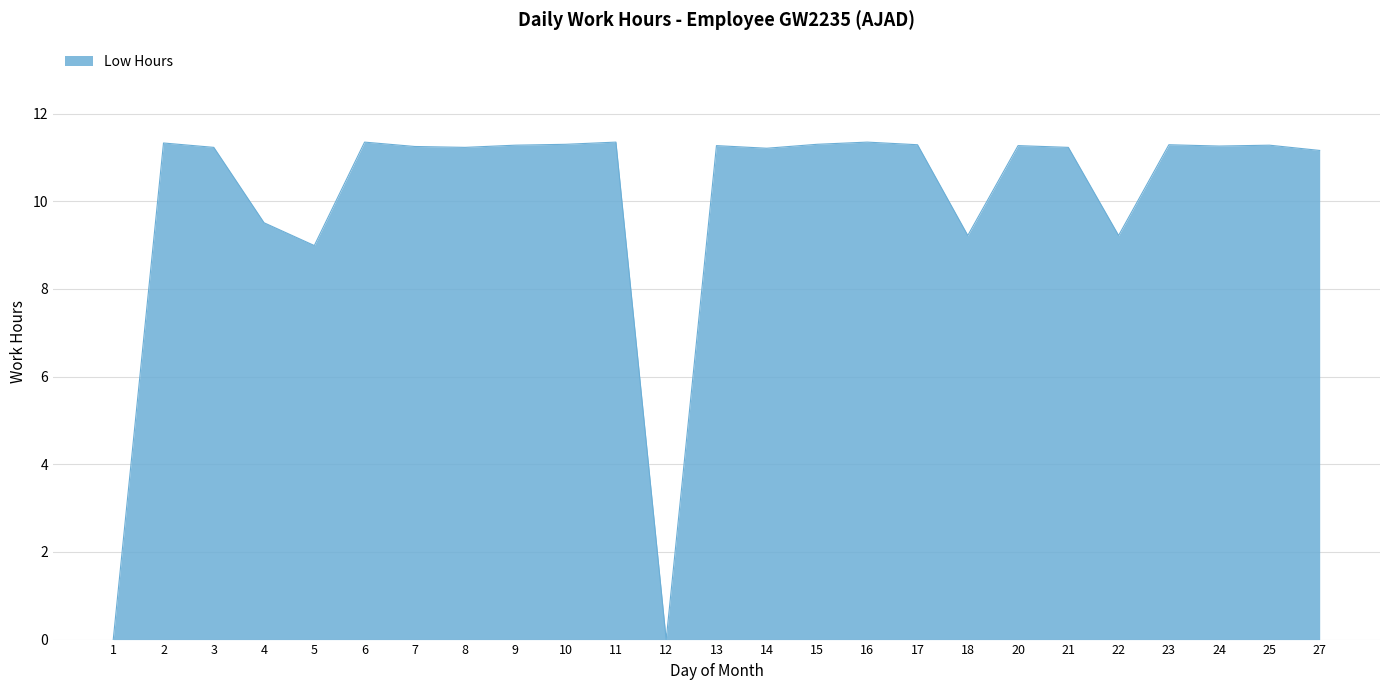

What is the difference between the values at 16 and 5?

2.4